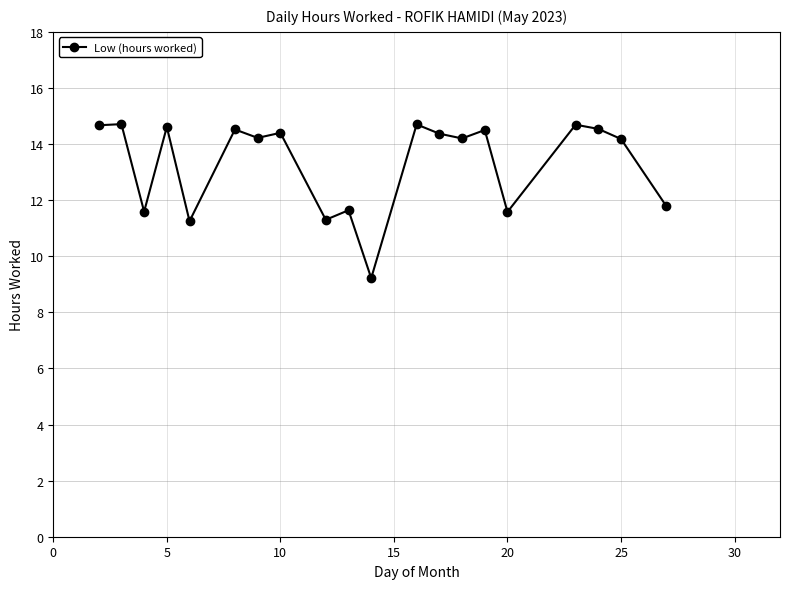

What is the sum of all values?

266.7